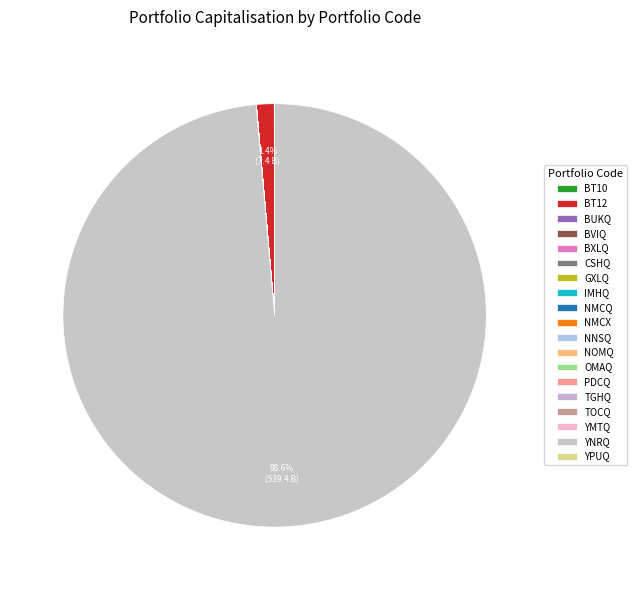

Is there any slice that represents more than half of the pie?

Yes